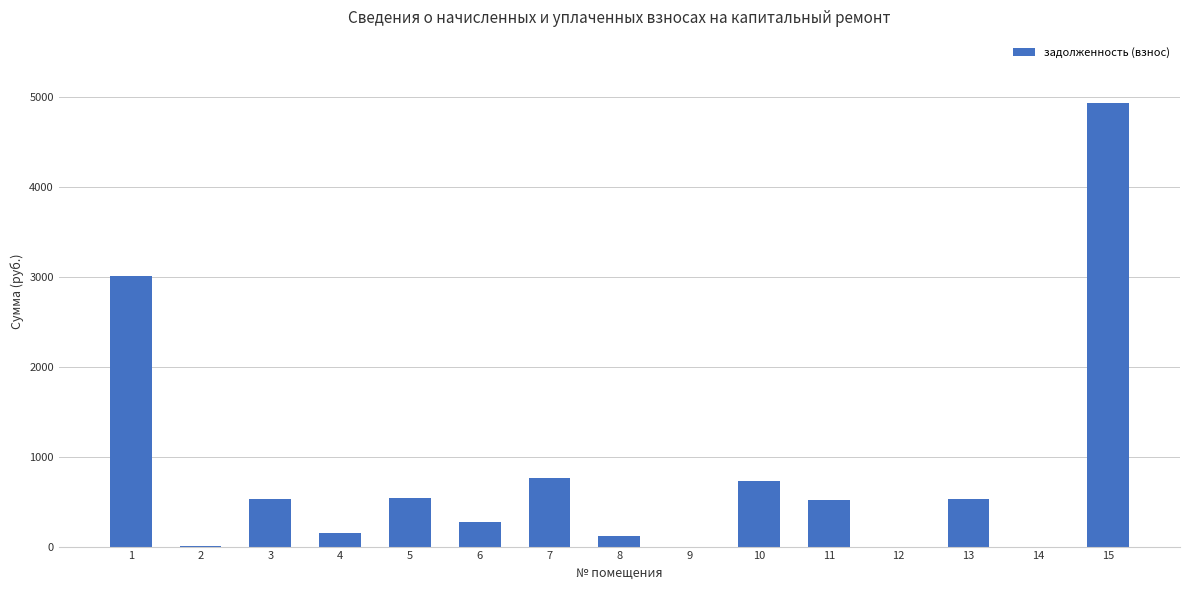

Are the bars horizontal?

No